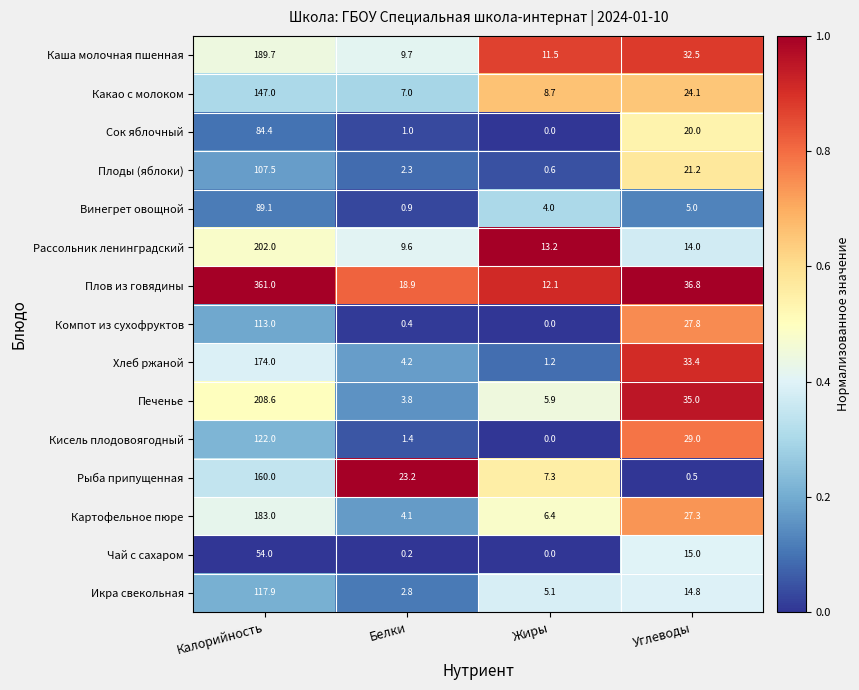

Which series has the largest range (max minus min)?

Плов из говядины